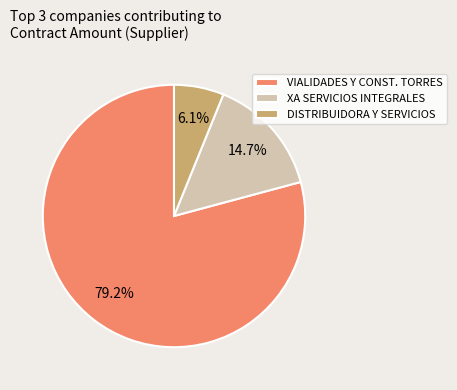

What percentage is NOT represented by VIALIDADES Y CONST. TORRES?

20.8%